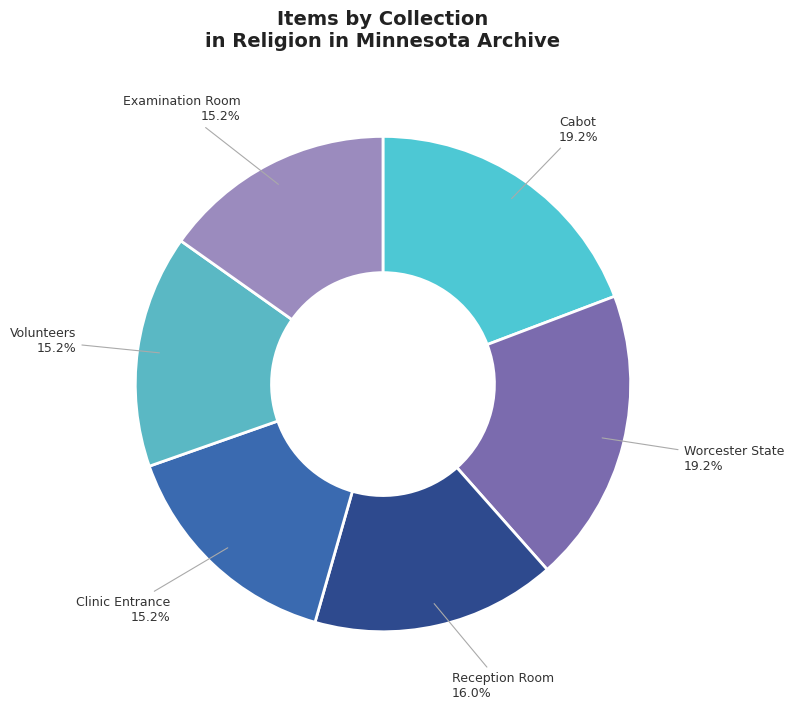

Count the number of slices in the pie.

6